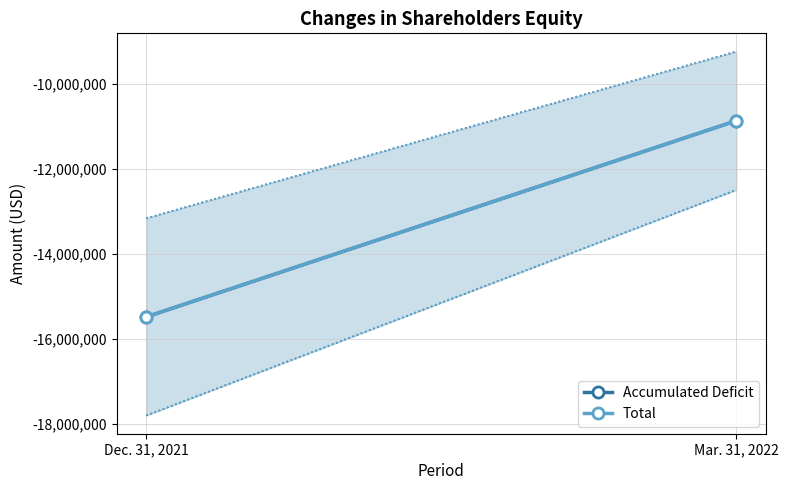

Between Dec. 31, 2021 and Mar. 31, 2022, which series saw the biggest shift?

Accumulated Deficit